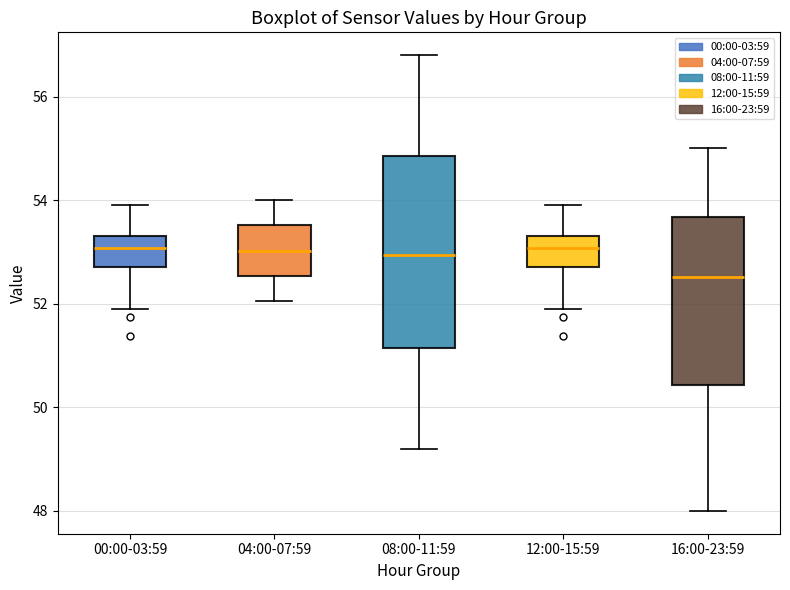

Which box is the tallest, from its lower edge to its upper edge?

08:00-11:59